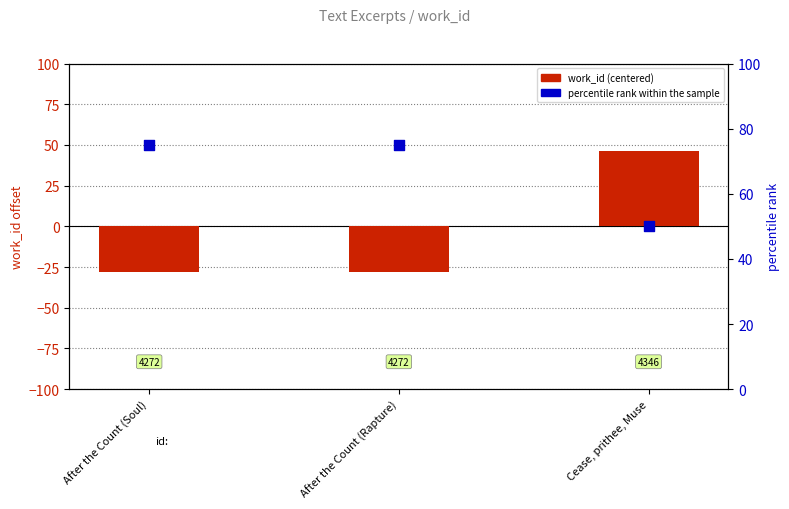

At which category is the sum across all series the highest?

Cease, prithee, Muse